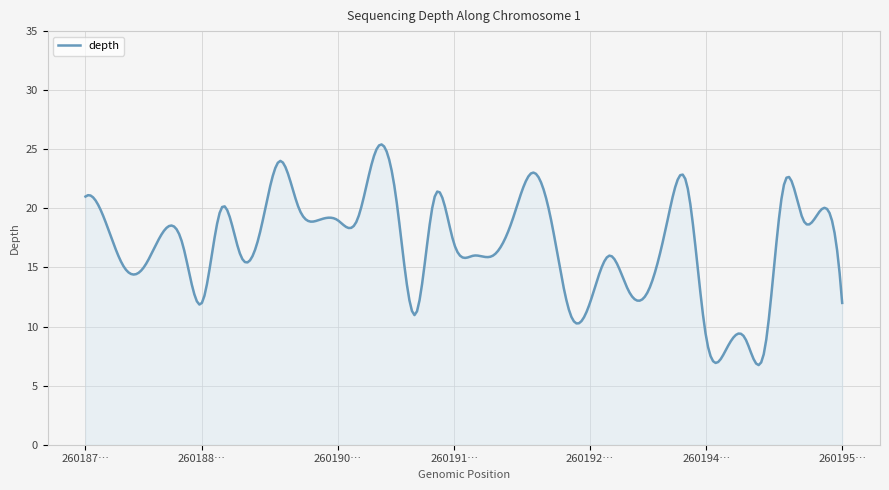

What is the difference between the maximum and minimum values?

18.7